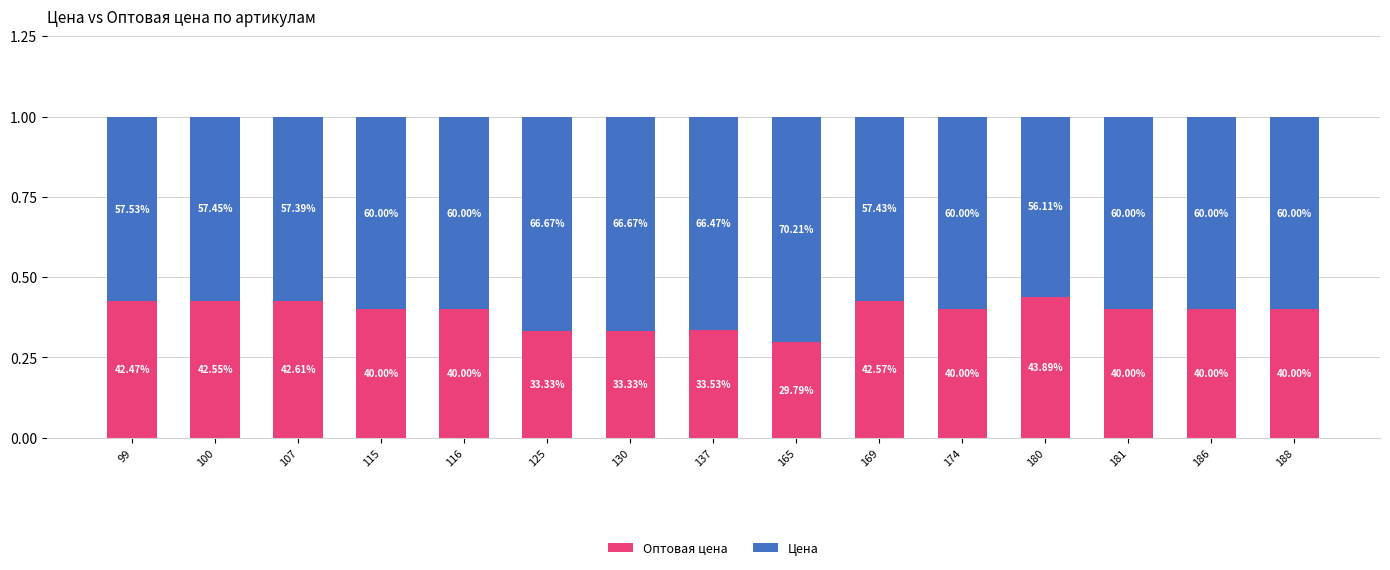

What are all the series names shown in the legend?

Оптовая цена, Цена